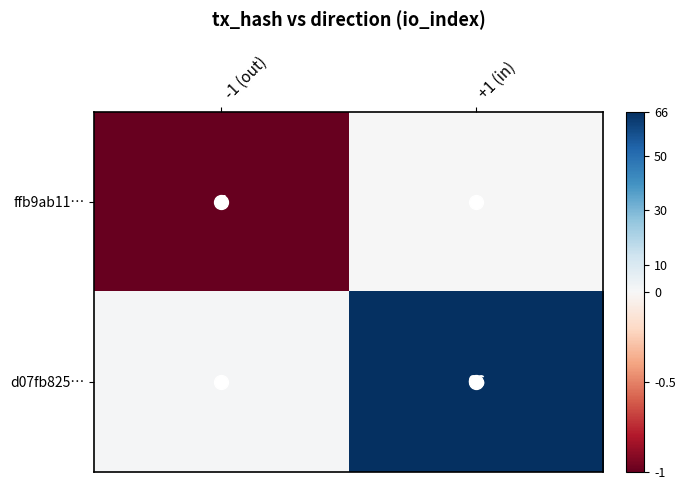

Between -1 (out) and +1 (in), which series saw the biggest shift?

d07fb825…